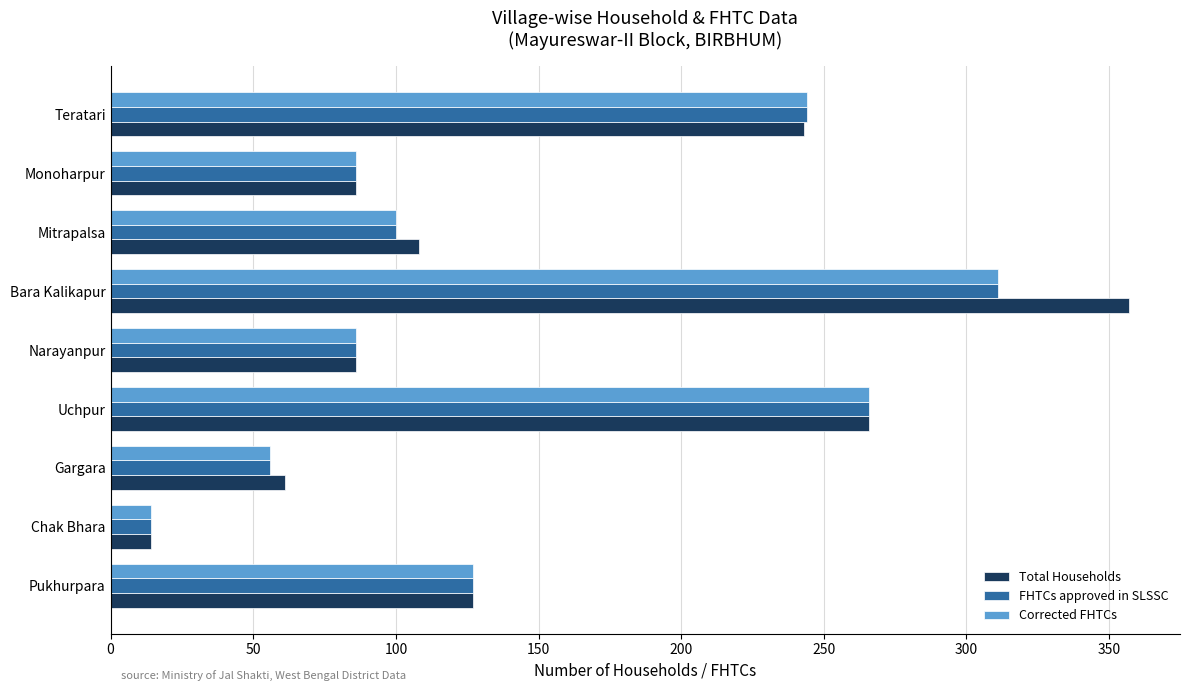

What is the difference between the second highest and second lowest values in the FHTCs approved in SLSSC series?

210